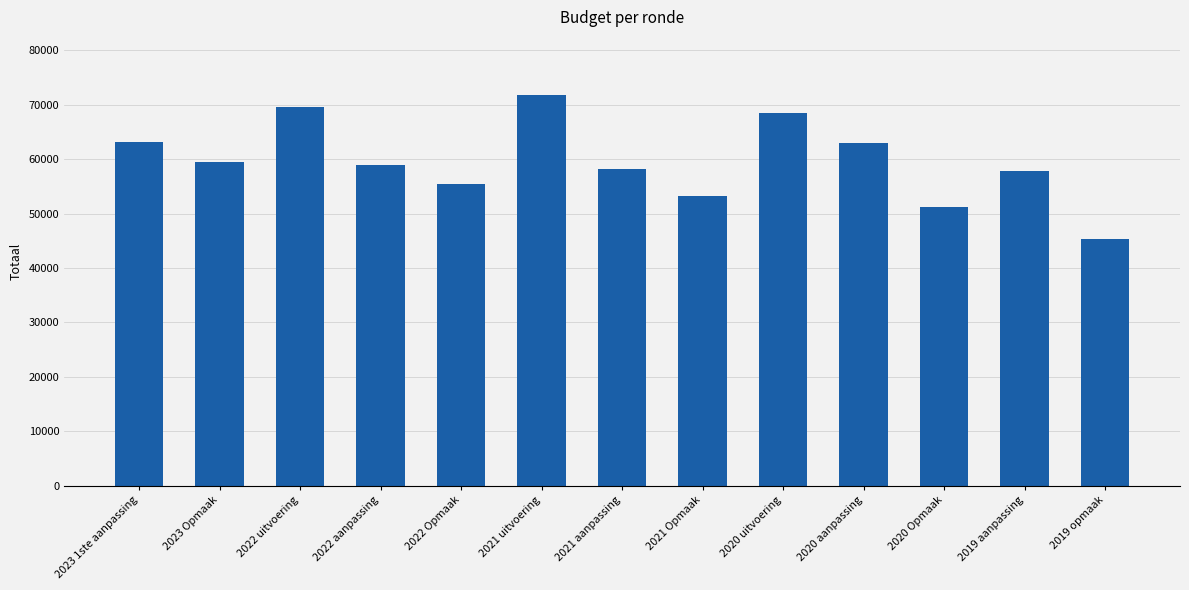

The value at 2020 uitvoering is 109728. True or false?

False